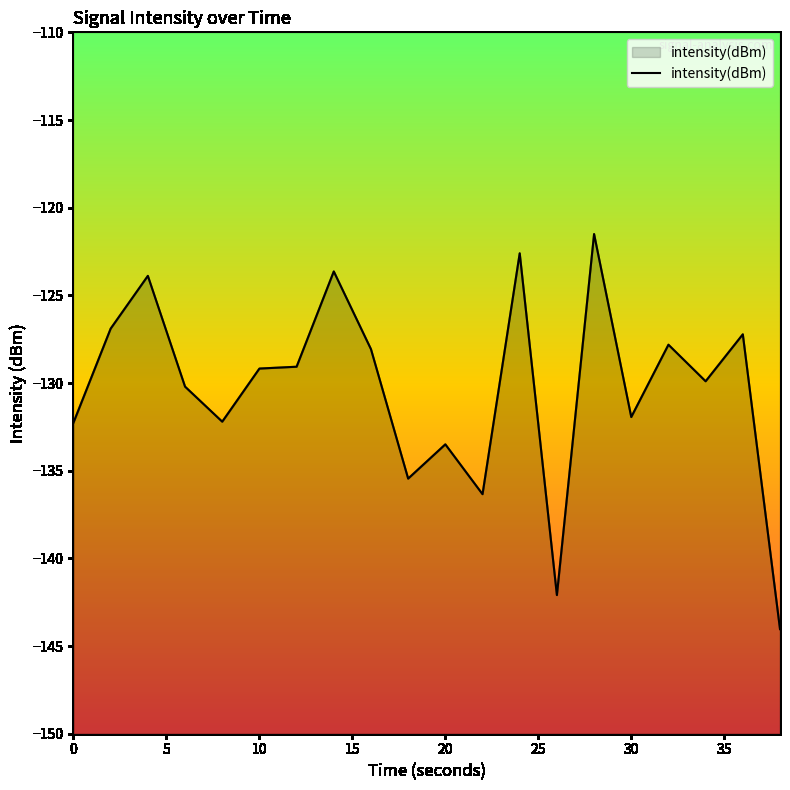

How many interior local peaks (higher than both neighbors) does the data have?

7